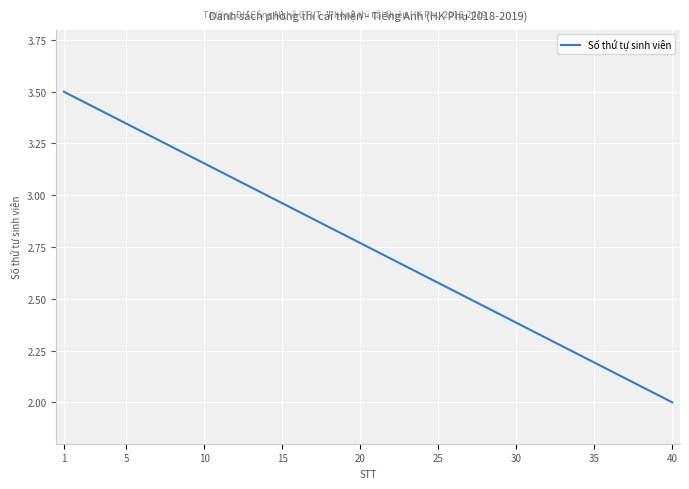

What is the difference between the maximum and minimum values?

1.5